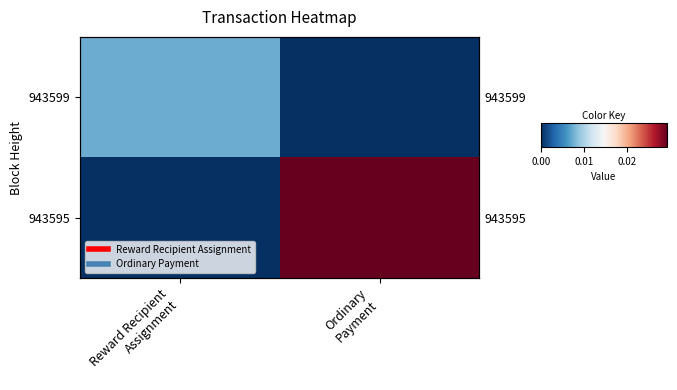

Count the 943595 values in the range 0 to 1.

2